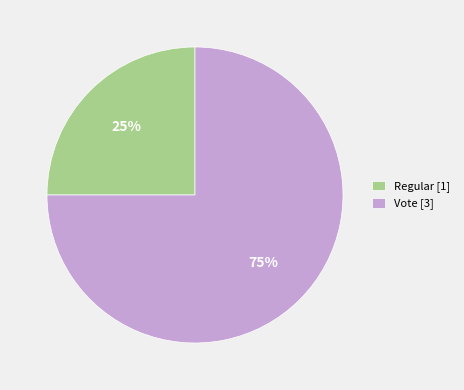

Is there a majority slice in this chart?

Yes